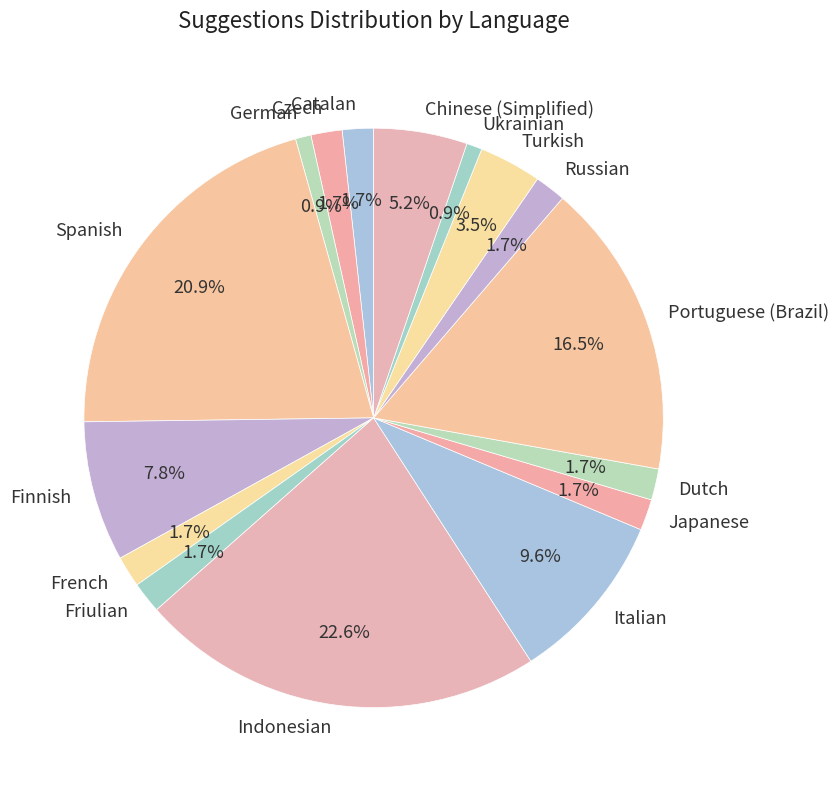

To the nearest percent, what is the difference between the French and Portuguese (Brazil) slice percentages?

15%